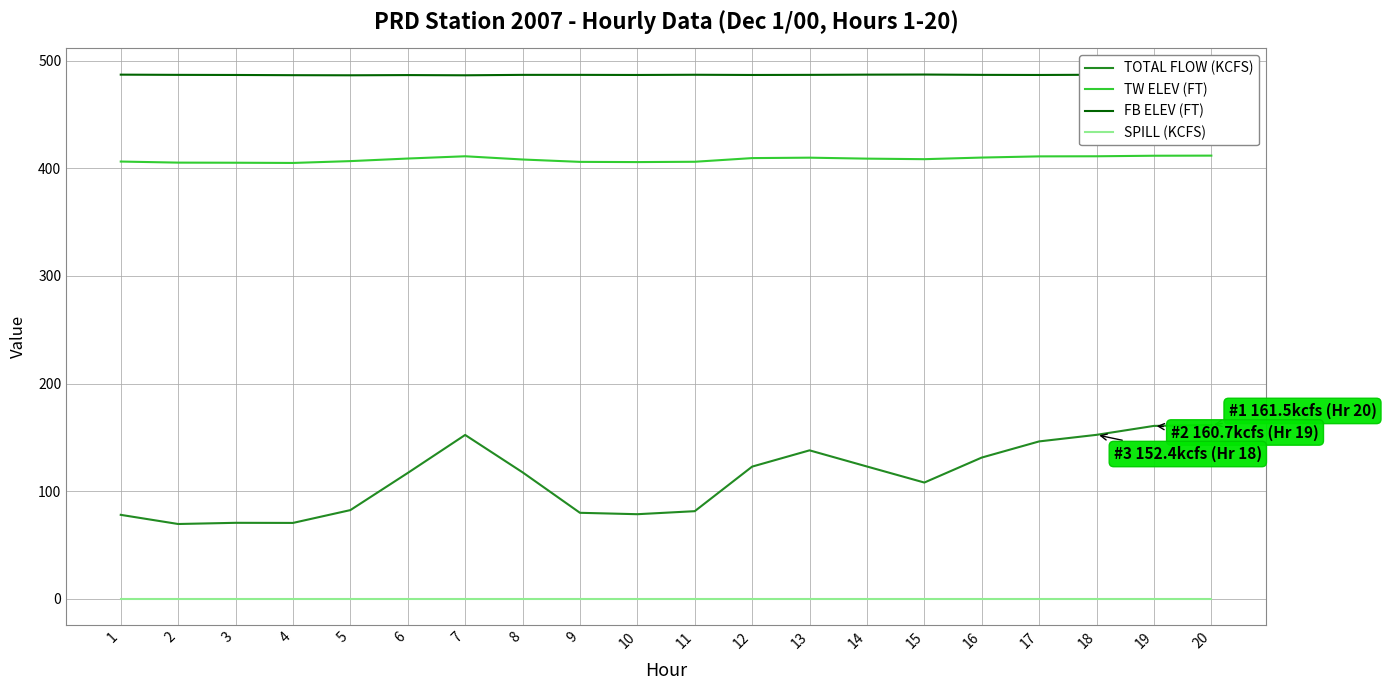

What is the lowest value of the FB ELEV (FT) series?

486.3